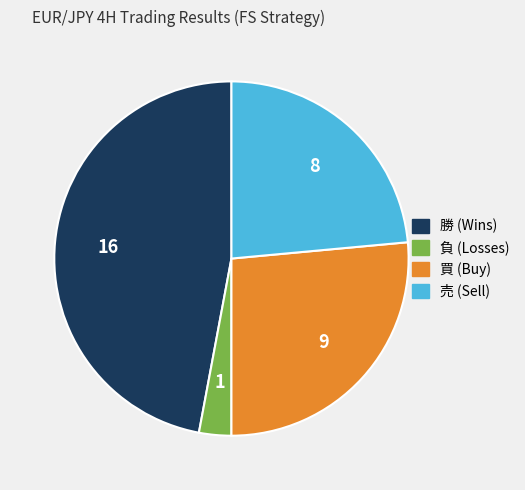

Is there a majority slice in this chart?

No